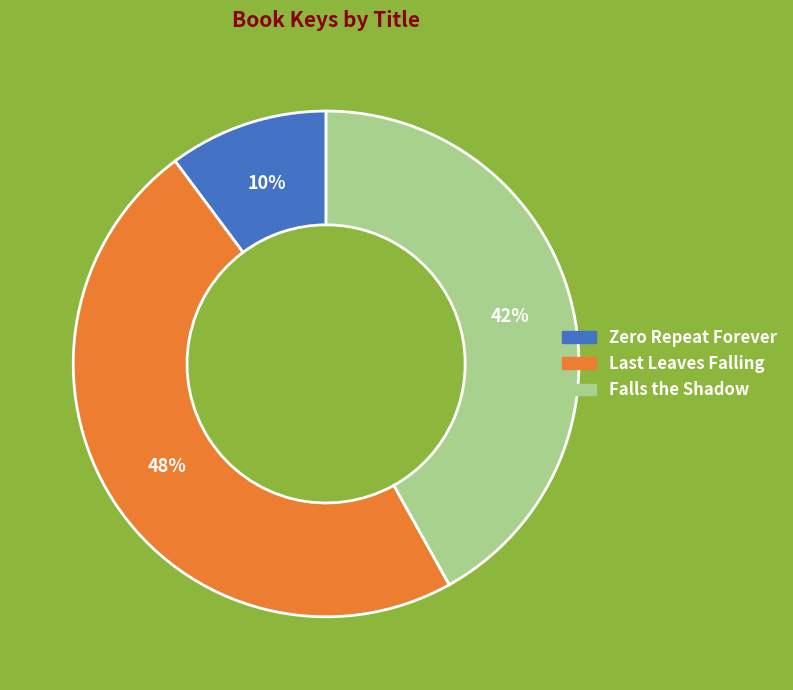

Count the number of slices in the pie.

3